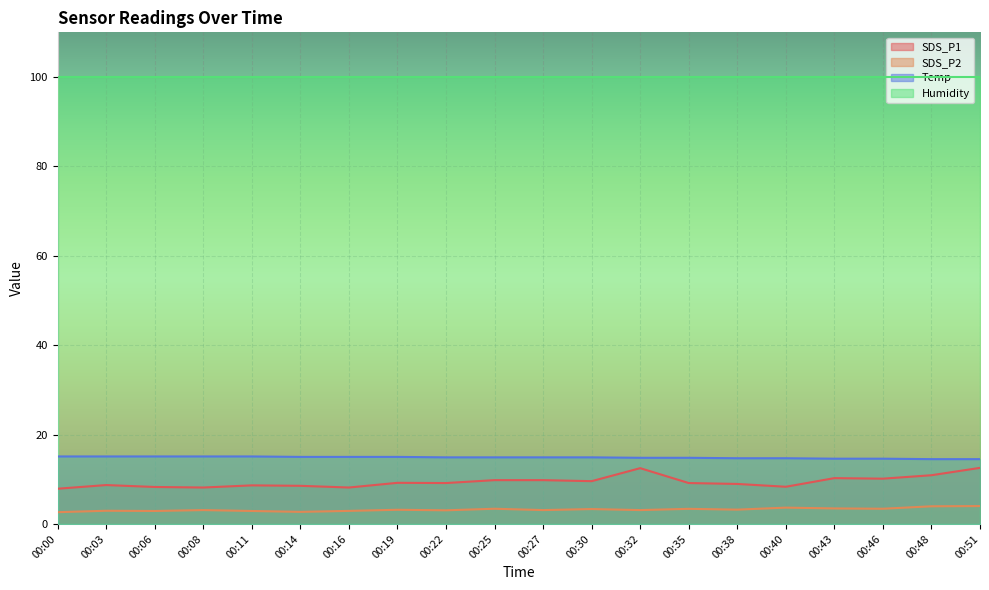

True or false: Temp and SDS_P1 intersect in this chart.

False